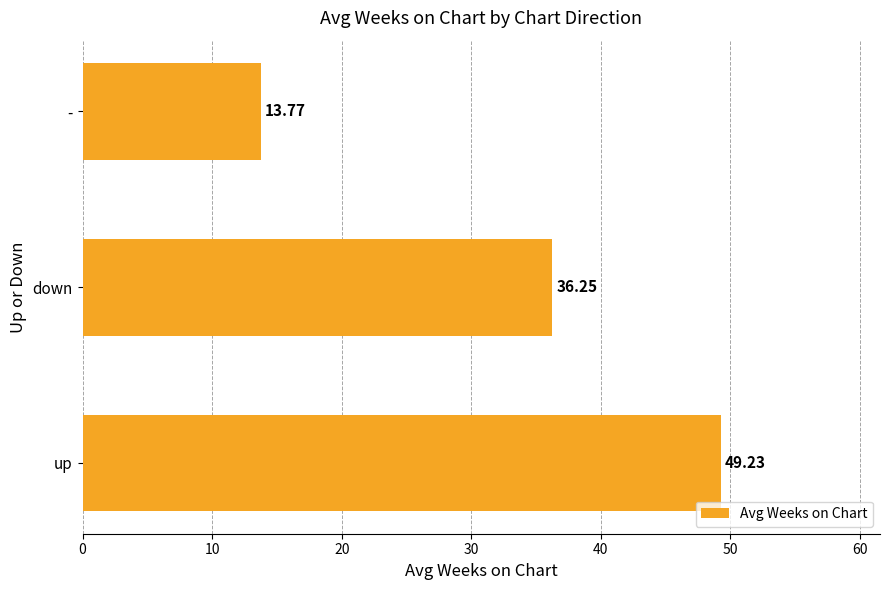

What is the maximum value shown in the chart?

49.2